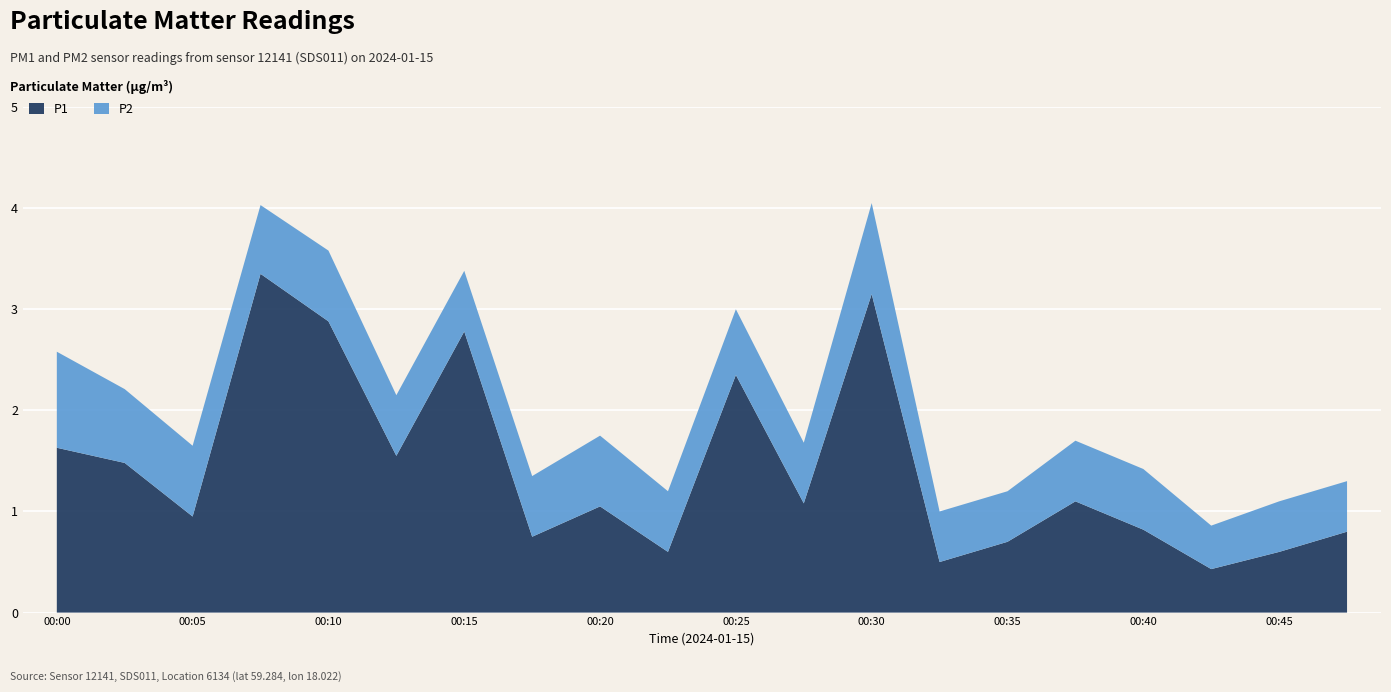

Reading left to right, extract all data points from this chart.

P1: 1.6	1.5	0.9	3.4	2.9	1.6	2.8	0.8	1.1	0.6	2.4	1.1	3.1	0.5	0.7	1.1	0.8	0.4	0.6	0.8
P2: 0.9	0.7	0.7	0.7	0.7	0.6	0.6	0.6	0.7	0.6	0.7	0.6	0.9	0.5	0.5	0.6	0.6	0.4	0.5	0.5